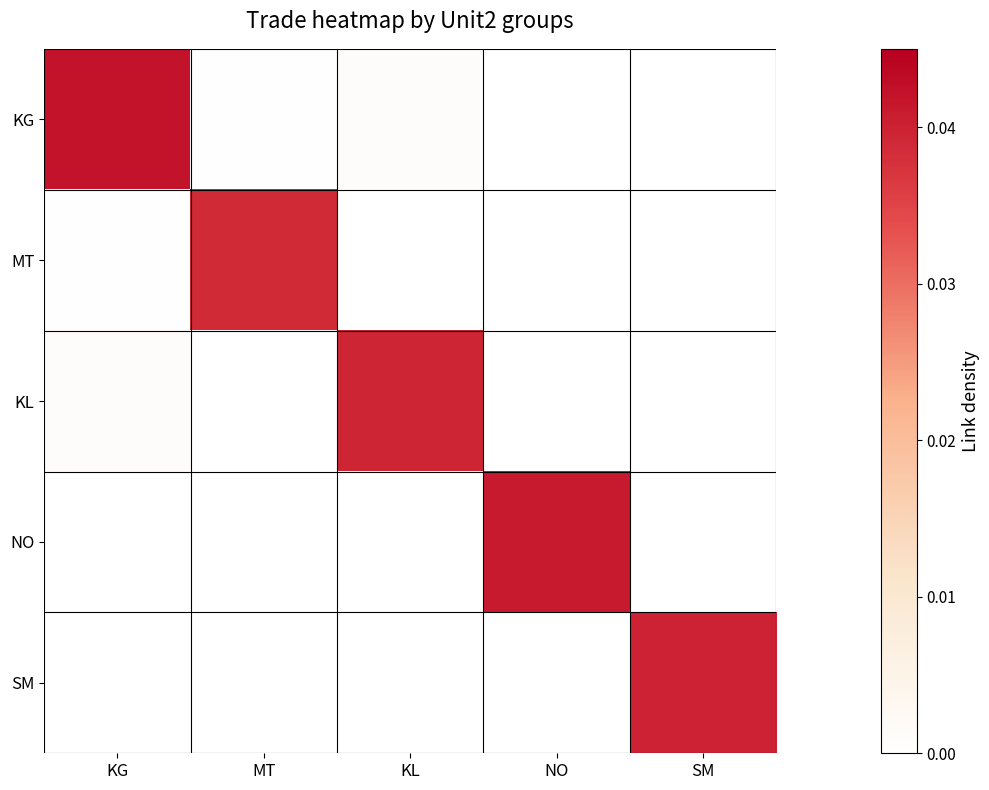

Which series has the largest total across all categories?

KG